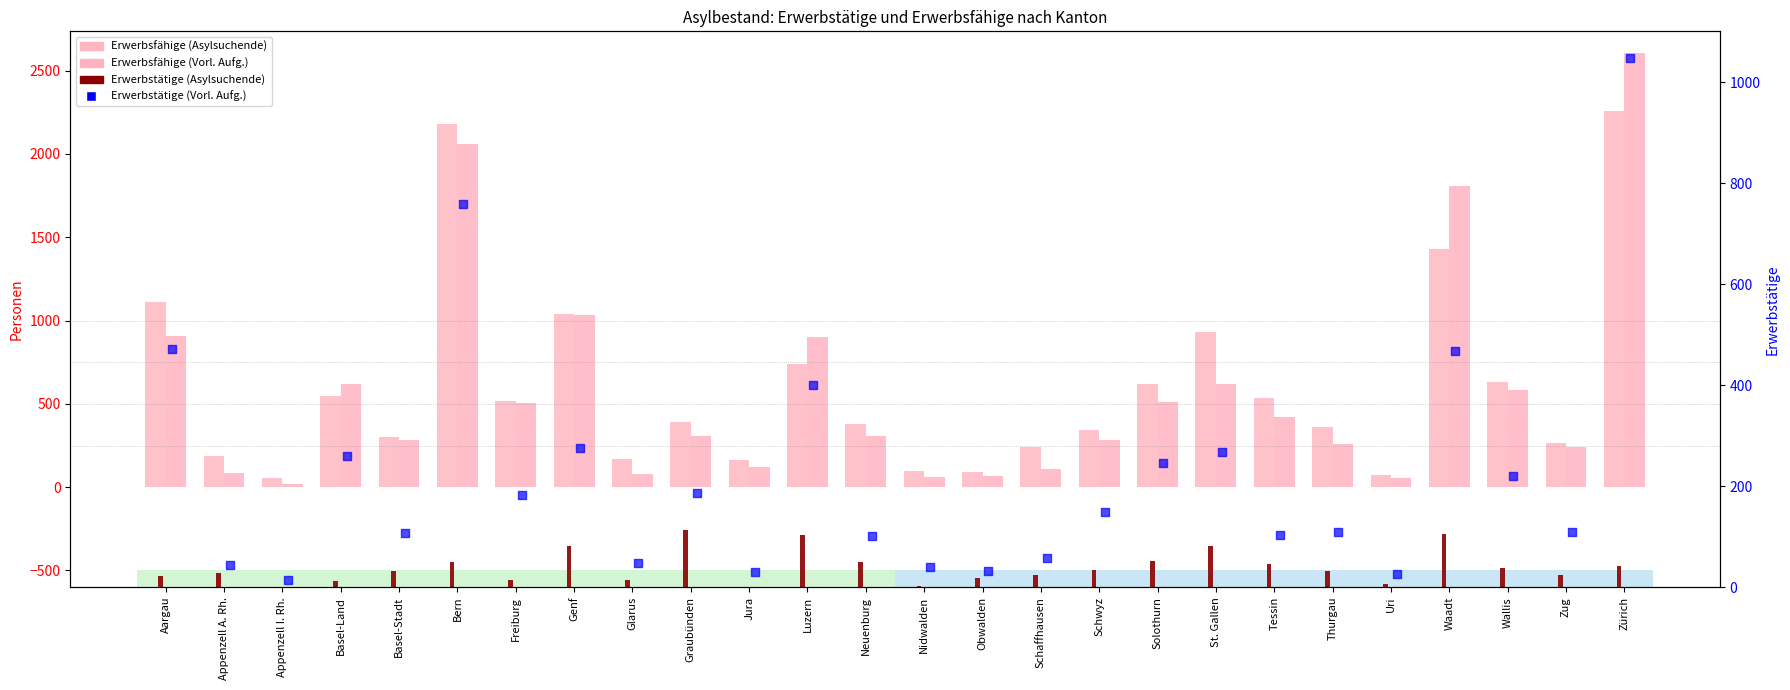

Which series reaches the minimum Y coordinate?

Erwerbstätige (Asylsuchende)